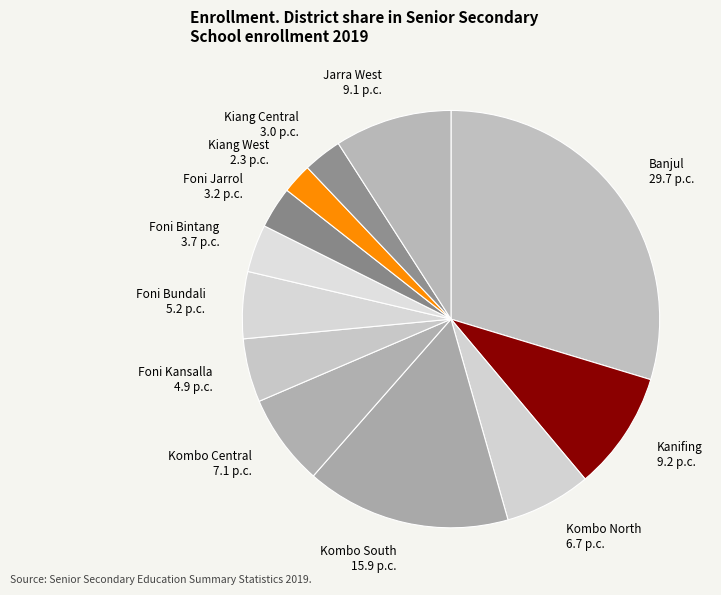

True or false: Kiang Central accounts for 11% of the total.

False